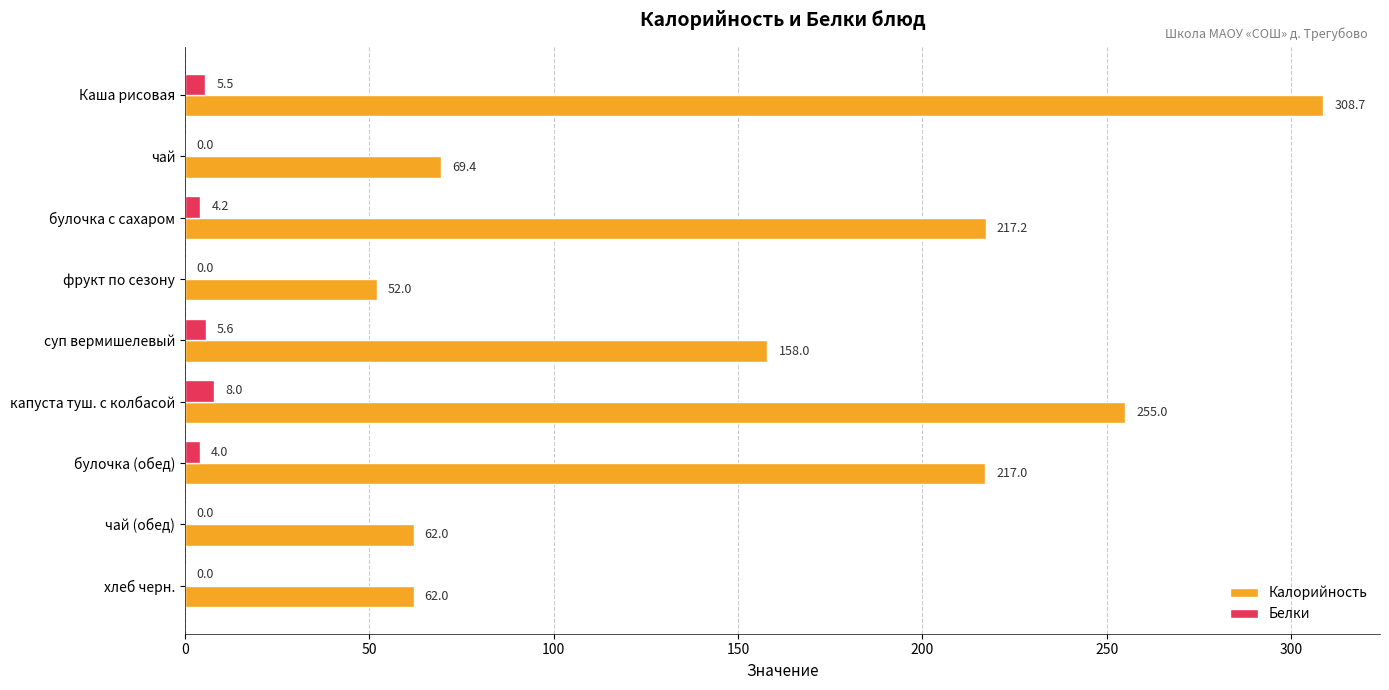

What is the maximum value shown in the chart?

308.7